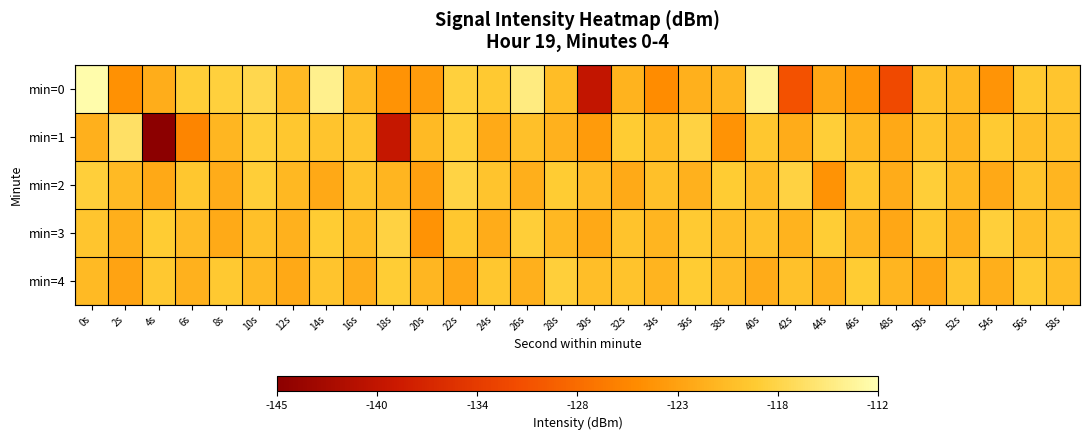

Reading left to right, transcribe all the data shown in this chart.

min=0: 0s=-112.5	2s=-124.7	4s=-121.8	6s=-118.4	8s=-118.1	10s=-117.2	12s=-120.5	14s=-114.1	16s=-120.6	18s=-124.4	20s=-123.5	22s=-118.1	24s=-118.9	26s=-114.6	28s=-120.2	30s=-139.4	32s=-121.2	34s=-125.2	36s=-121.5	38s=-120.8	40s=-113.3	42s=-131.3	44s=-122.4	46s=-124.1	48s=-132.1	50s=-119.6	52s=-120.7	54s=-124.3	56s=-118.9	58s=-119.3
min=1: 0s=-121.5	2s=-116.1	4s=-145.2	6s=-125.8	8s=-120.8	10s=-118.3	12s=-119.2	14s=-119.5	16s=-119.4	18s=-139.0	20s=-120.5	22s=-118.3	24s=-122.1	26s=-119.8	28s=-121.4	30s=-123.7	32s=-118.6	34s=-120.2	36s=-117.9	38s=-124.5	40s=-119.1	42s=-121.8	44s=-118.4	46s=-120.7	48s=-122.3	50s=-119.5	52s=-121.0	54s=-118.8	56s=-120.1	58s=-119.7
min=2: 0s=-118.2	2s=-120.5	4s=-122.3	6s=-119.1	8s=-121.8	10s=-118.4	12s=-120.7	14s=-122.3	16s=-119.5	18s=-121.0	20s=-123.2	22s=-117.8	24s=-119.4	26s=-121.6	28s=-118.7	30s=-120.3	32s=-122.1	34s=-119.8	36s=-121.4	38s=-118.6	40s=-120.2	42s=-117.9	44s=-124.5	46s=-119.1	48s=-121.8	50s=-118.4	52s=-120.7	54s=-122.3	56s=-119.5	58s=-121.0
min=3: 0s=-119.3	2s=-121.6	4s=-118.7	6s=-120.3	8s=-122.1	10s=-119.8	12s=-121.4	14s=-118.6	16s=-120.2	18s=-117.9	20s=-124.5	22s=-119.1	24s=-121.8	26s=-118.4	28s=-120.7	30s=-122.3	32s=-119.5	34s=-121.0	36s=-118.8	38s=-120.1	40s=-119.7	42s=-121.2	44s=-118.5	46s=-120.8	48s=-122.4	50s=-119.2	52s=-121.5	54s=-118.3	56s=-120.0	58s=-119.6
min=4: 0s=-120.4	2s=-122.7	4s=-119.0	6s=-121.3	8s=-118.9	10s=-120.6	12s=-122.2	14s=-119.4	16s=-121.7	18s=-118.5	20s=-120.8	22s=-122.4	24s=-119.2	26s=-121.5	28s=-118.3	30s=-120.0	32s=-119.6	34s=-121.1	36s=-118.7	38s=-120.3	40s=-122.0	42s=-119.7	44s=-121.3	46s=-118.6	48s=-120.9	50s=-122.5	52s=-119.3	54s=-121.6	56s=-118.8	58s=-120.2